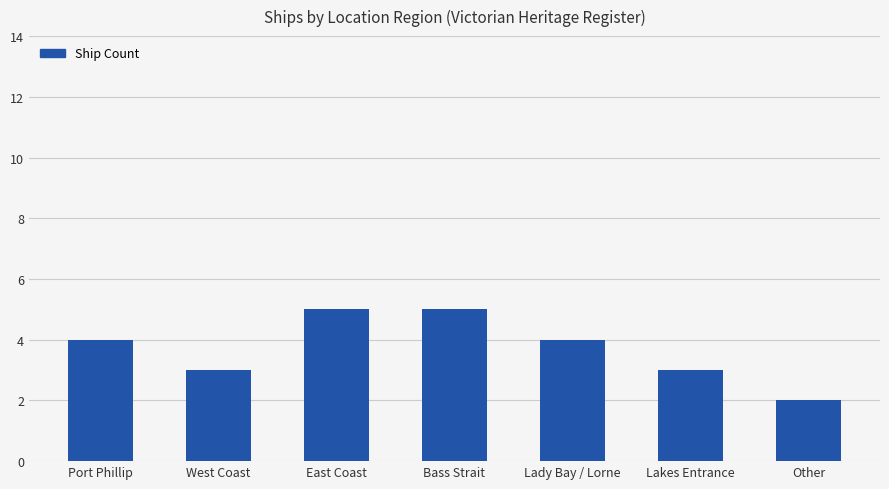

How many series are shown in this chart?

1